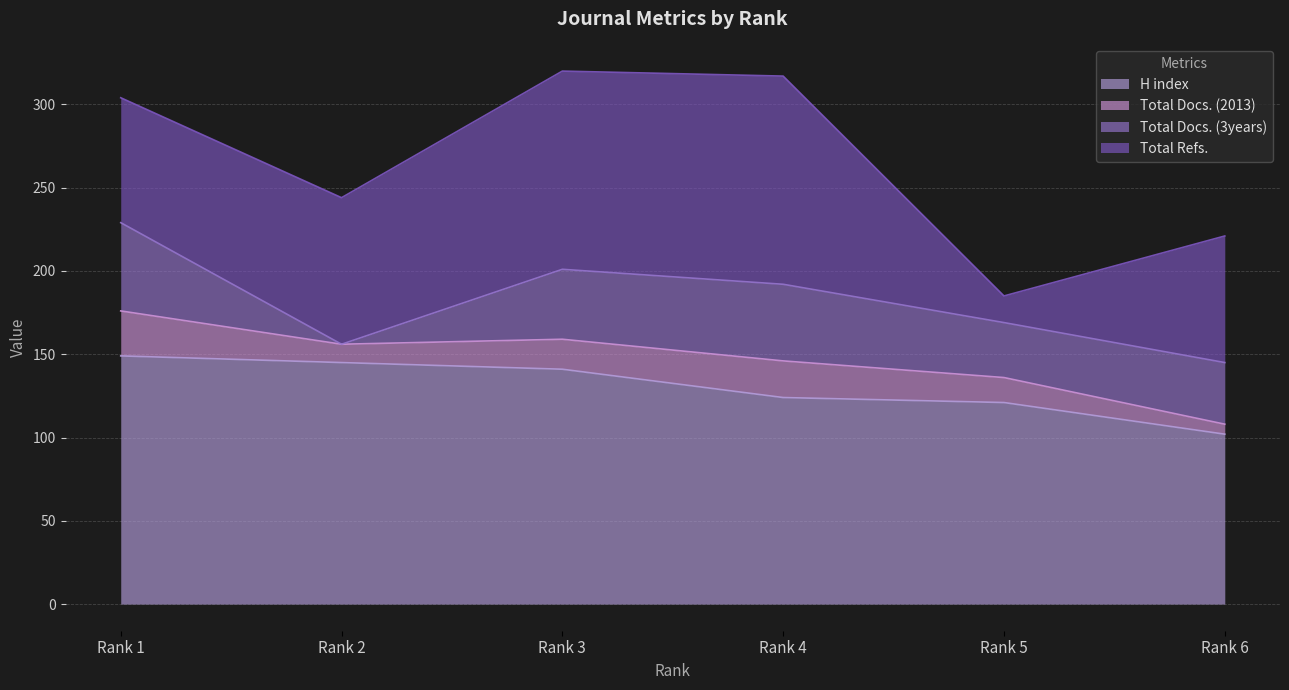

At Rank 1, list the series in order from largest to smallest.

H index, Total Refs., Total Docs. (3years), Total Docs. (2013)